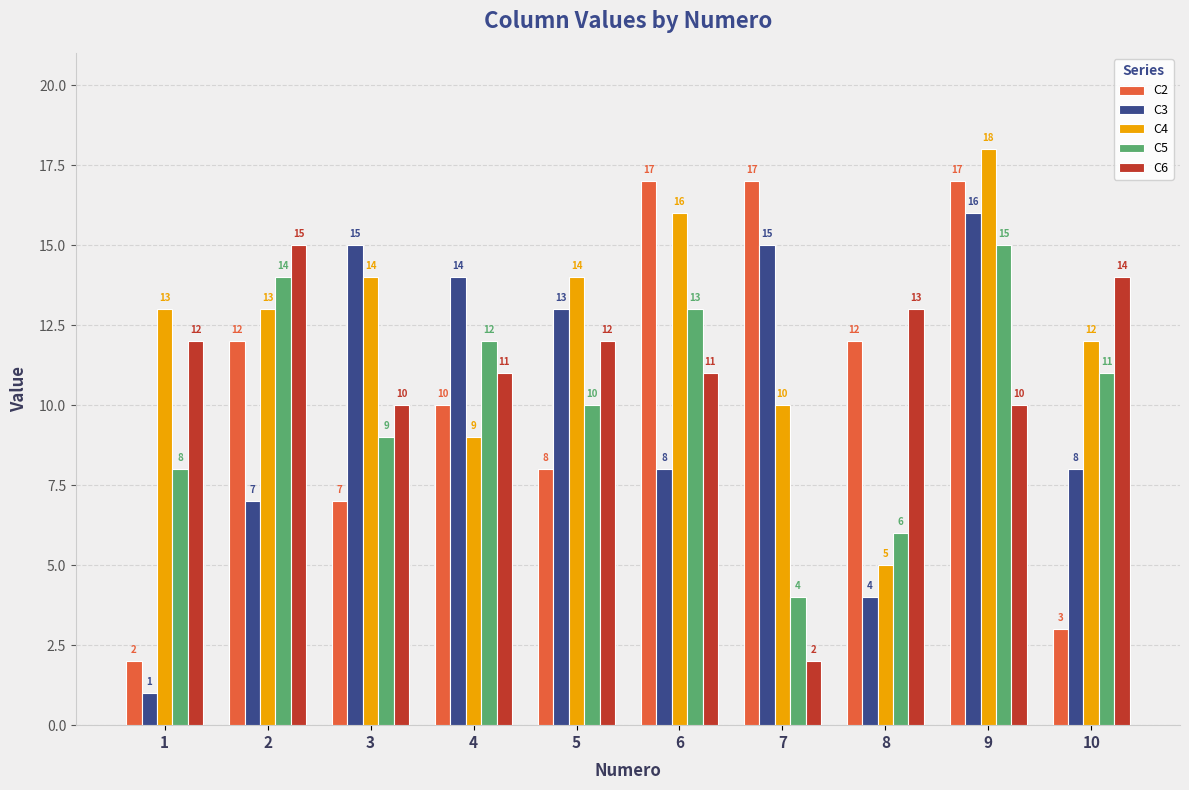

Count the number of categories in the chart.

10